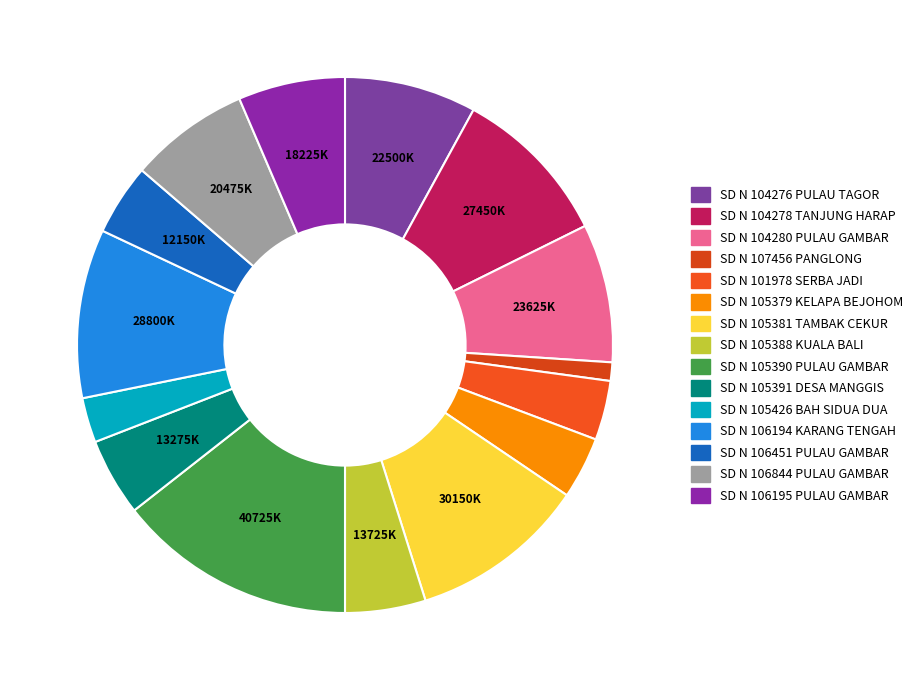

To the nearest percent, what is the difference between the largest and smallest slice percentages?

13%